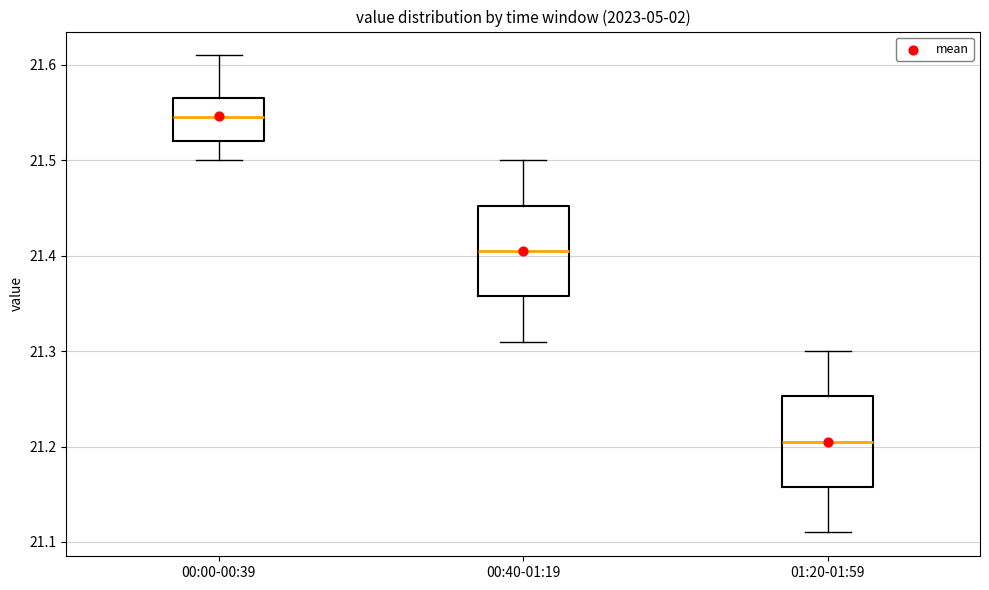

Where is the lower edge of the box for 00:40-01:19 on the y-axis? The values are not printed on the chart, so give them approximately, as read against the axis.

21.36